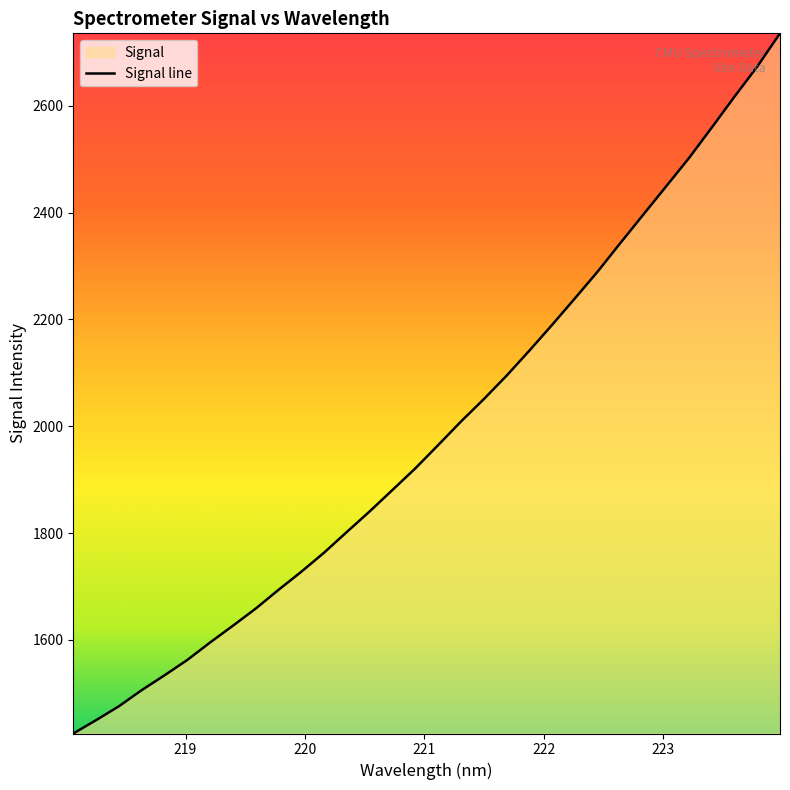

What is the smallest value displayed?

1424.6